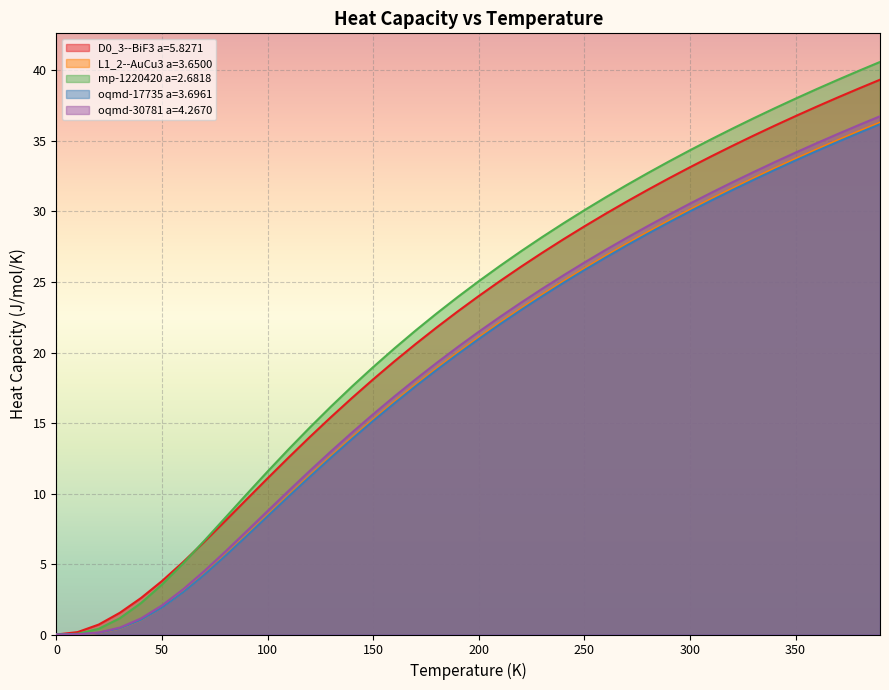

How many lines are shown in the chart?

5